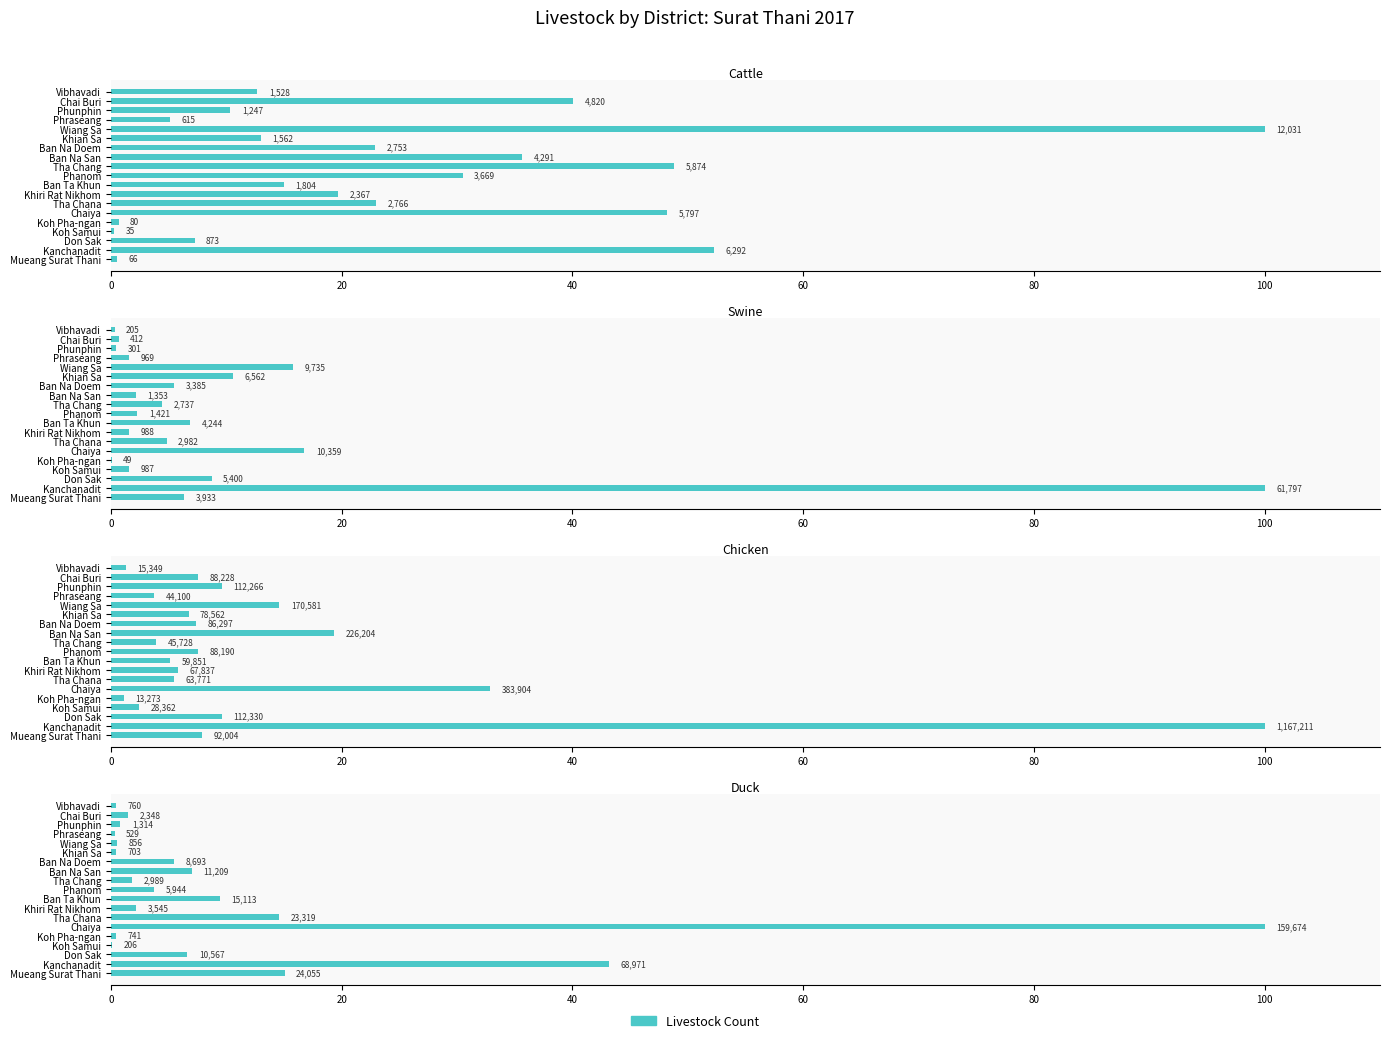

Is it true that Duck equals 0.3 at Phraseang?

True